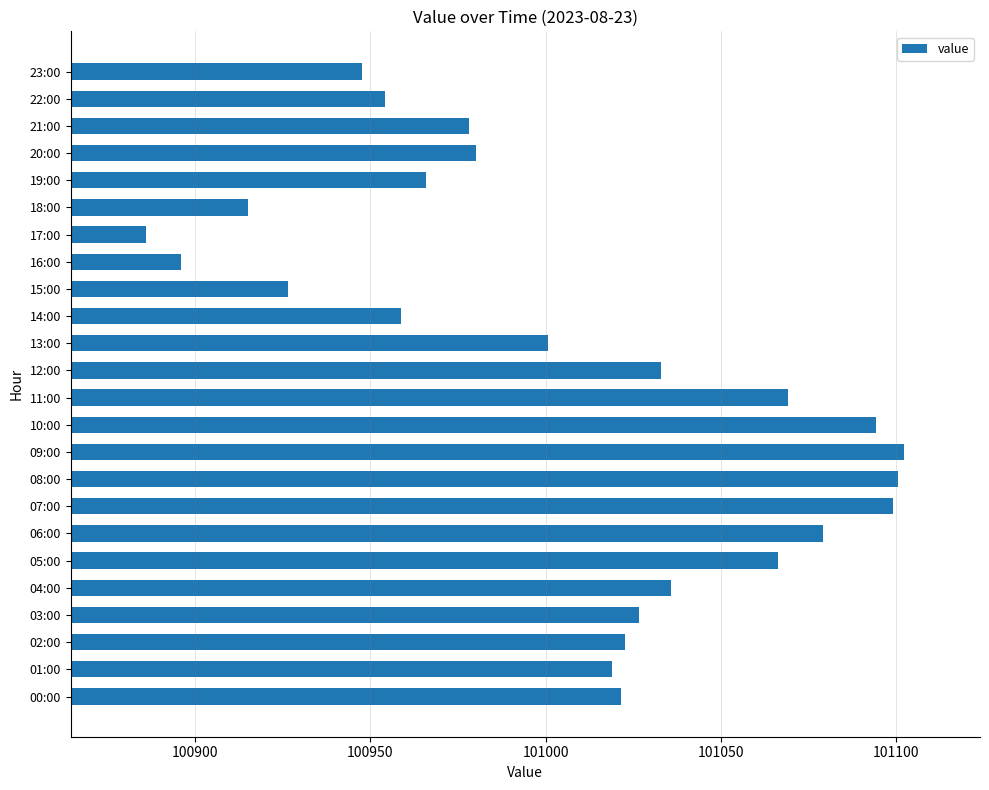

How many values are below 101021?

12